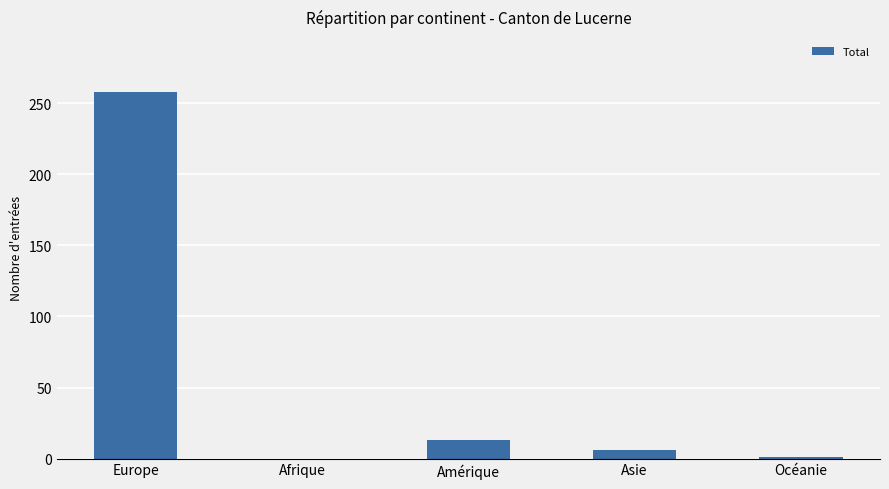

What is the change in value from Asie to Océanie?

-5